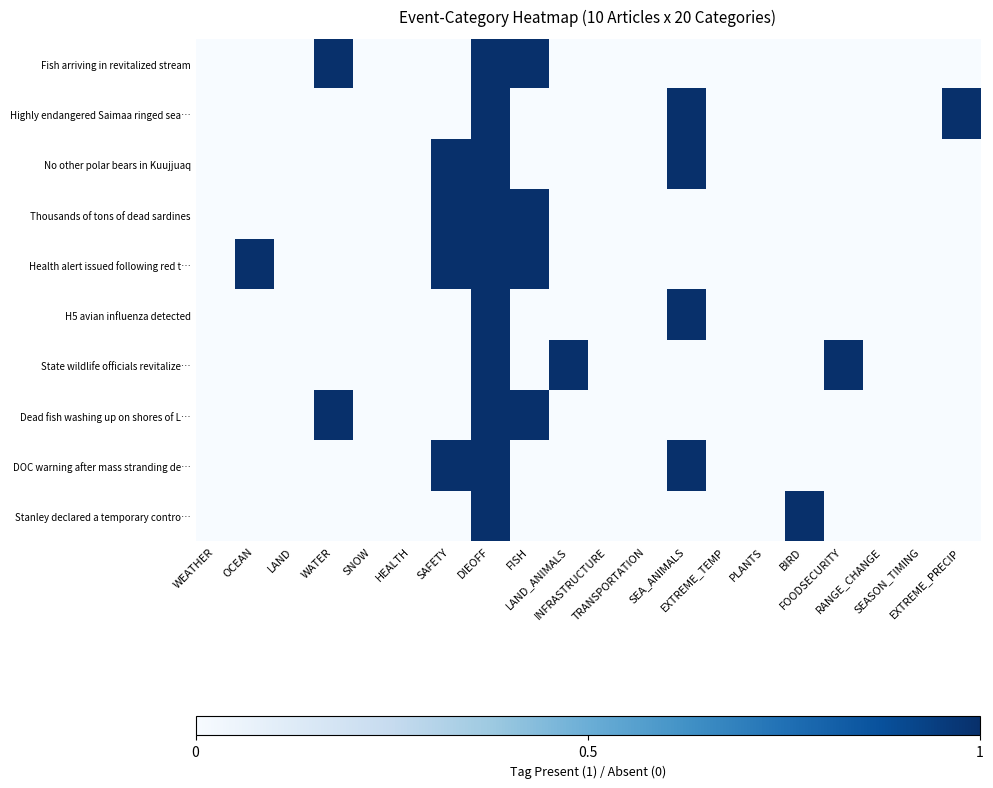

Reading right to left, transcribe all the data shown in this chart.

Fish arriving in revitalized stream: EXTREME_PRECIP=0	SEASON_TIMING=0	RANGE_CHANGE=0	FOODSECURITY=0	BIRD=0	PLANTS=0	EXTREME_TEMP=0	SEA_ANIMALS=0	TRANSPORTATION=0	INFRASTRUCTURE=0	LAND_ANIMALS=0	FISH=1	DIEOFF=1	SAFETY=0	HEALTH=0	SNOW=0	WATER=1	LAND=0	OCEAN=0	WEATHER=0
Highly endangered Saimaa ringed sea…: EXTREME_PRECIP=1	SEASON_TIMING=0	RANGE_CHANGE=0	FOODSECURITY=0	BIRD=0	PLANTS=0	EXTREME_TEMP=0	SEA_ANIMALS=1	TRANSPORTATION=0	INFRASTRUCTURE=0	LAND_ANIMALS=0	FISH=0	DIEOFF=1	SAFETY=0	HEALTH=0	SNOW=0	WATER=0	LAND=0	OCEAN=0	WEATHER=0
No other polar bears in Kuujjuaq: EXTREME_PRECIP=0	SEASON_TIMING=0	RANGE_CHANGE=0	FOODSECURITY=0	BIRD=0	PLANTS=0	EXTREME_TEMP=0	SEA_ANIMALS=1	TRANSPORTATION=0	INFRASTRUCTURE=0	LAND_ANIMALS=0	FISH=0	DIEOFF=1	SAFETY=1	HEALTH=0	SNOW=0	WATER=0	LAND=0	OCEAN=0	WEATHER=0
Thousands of tons of dead sardines: EXTREME_PRECIP=0	SEASON_TIMING=0	RANGE_CHANGE=0	FOODSECURITY=0	BIRD=0	PLANTS=0	EXTREME_TEMP=0	SEA_ANIMALS=0	TRANSPORTATION=0	INFRASTRUCTURE=0	LAND_ANIMALS=0	FISH=1	DIEOFF=1	SAFETY=1	HEALTH=0	SNOW=0	WATER=0	LAND=0	OCEAN=0	WEATHER=0
Health alert issued following red t…: EXTREME_PRECIP=0	SEASON_TIMING=0	RANGE_CHANGE=0	FOODSECURITY=0	BIRD=0	PLANTS=0	EXTREME_TEMP=0	SEA_ANIMALS=0	TRANSPORTATION=0	INFRASTRUCTURE=0	LAND_ANIMALS=0	FISH=1	DIEOFF=1	SAFETY=1	HEALTH=0	SNOW=0	WATER=0	LAND=0	OCEAN=1	WEATHER=0
H5 avian influenza detected: EXTREME_PRECIP=0	SEASON_TIMING=0	RANGE_CHANGE=0	FOODSECURITY=0	BIRD=0	PLANTS=0	EXTREME_TEMP=0	SEA_ANIMALS=1	TRANSPORTATION=0	INFRASTRUCTURE=0	LAND_ANIMALS=0	FISH=0	DIEOFF=1	SAFETY=0	HEALTH=0	SNOW=0	WATER=0	LAND=0	OCEAN=0	WEATHER=0
State wildlife officials revitalize…: EXTREME_PRECIP=0	SEASON_TIMING=0	RANGE_CHANGE=0	FOODSECURITY=1	BIRD=0	PLANTS=0	EXTREME_TEMP=0	SEA_ANIMALS=0	TRANSPORTATION=0	INFRASTRUCTURE=0	LAND_ANIMALS=1	FISH=0	DIEOFF=1	SAFETY=0	HEALTH=0	SNOW=0	WATER=0	LAND=0	OCEAN=0	WEATHER=0
Dead fish washing up on shores of L…: EXTREME_PRECIP=0	SEASON_TIMING=0	RANGE_CHANGE=0	FOODSECURITY=0	BIRD=0	PLANTS=0	EXTREME_TEMP=0	SEA_ANIMALS=0	TRANSPORTATION=0	INFRASTRUCTURE=0	LAND_ANIMALS=0	FISH=1	DIEOFF=1	SAFETY=0	HEALTH=0	SNOW=0	WATER=1	LAND=0	OCEAN=0	WEATHER=0
DOC warning after mass stranding de…: EXTREME_PRECIP=0	SEASON_TIMING=0	RANGE_CHANGE=0	FOODSECURITY=0	BIRD=0	PLANTS=0	EXTREME_TEMP=0	SEA_ANIMALS=1	TRANSPORTATION=0	INFRASTRUCTURE=0	LAND_ANIMALS=0	FISH=0	DIEOFF=1	SAFETY=1	HEALTH=0	SNOW=0	WATER=0	LAND=0	OCEAN=0	WEATHER=0
Stanley declared a temporary contro…: EXTREME_PRECIP=0	SEASON_TIMING=0	RANGE_CHANGE=0	FOODSECURITY=0	BIRD=1	PLANTS=0	EXTREME_TEMP=0	SEA_ANIMALS=0	TRANSPORTATION=0	INFRASTRUCTURE=0	LAND_ANIMALS=0	FISH=0	DIEOFF=1	SAFETY=0	HEALTH=0	SNOW=0	WATER=0	LAND=0	OCEAN=0	WEATHER=0